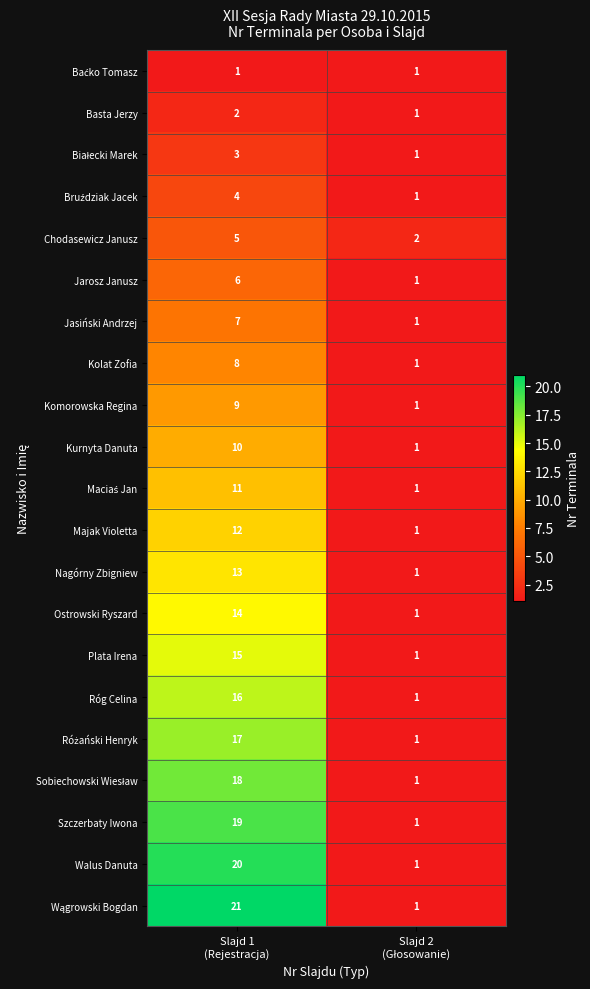

At which category is the sum across all series the highest?

Slajd 1
(Rejestracja)